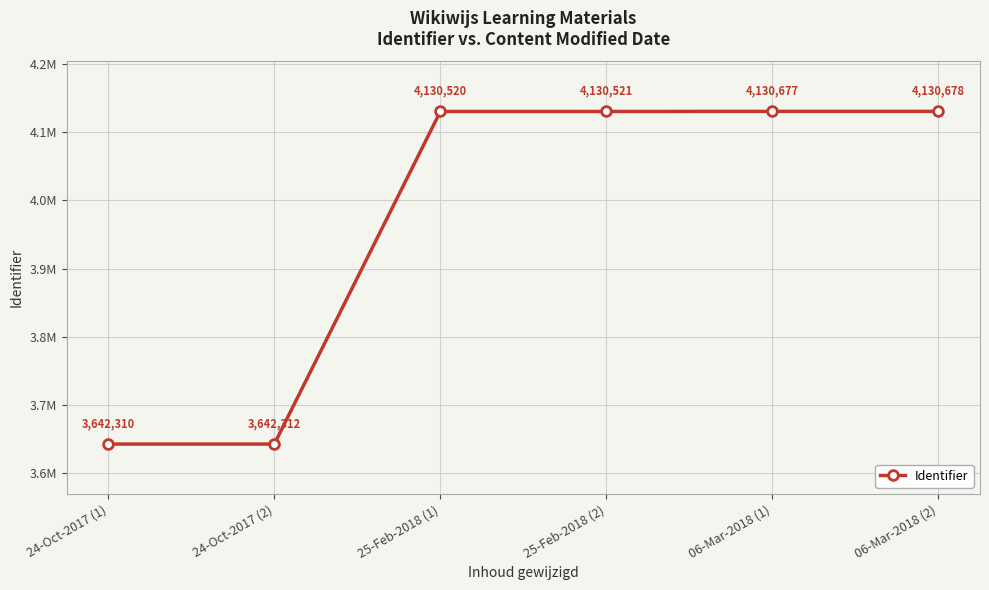

At which label is the value closest to 3886494?

25-Feb-2018 (1)